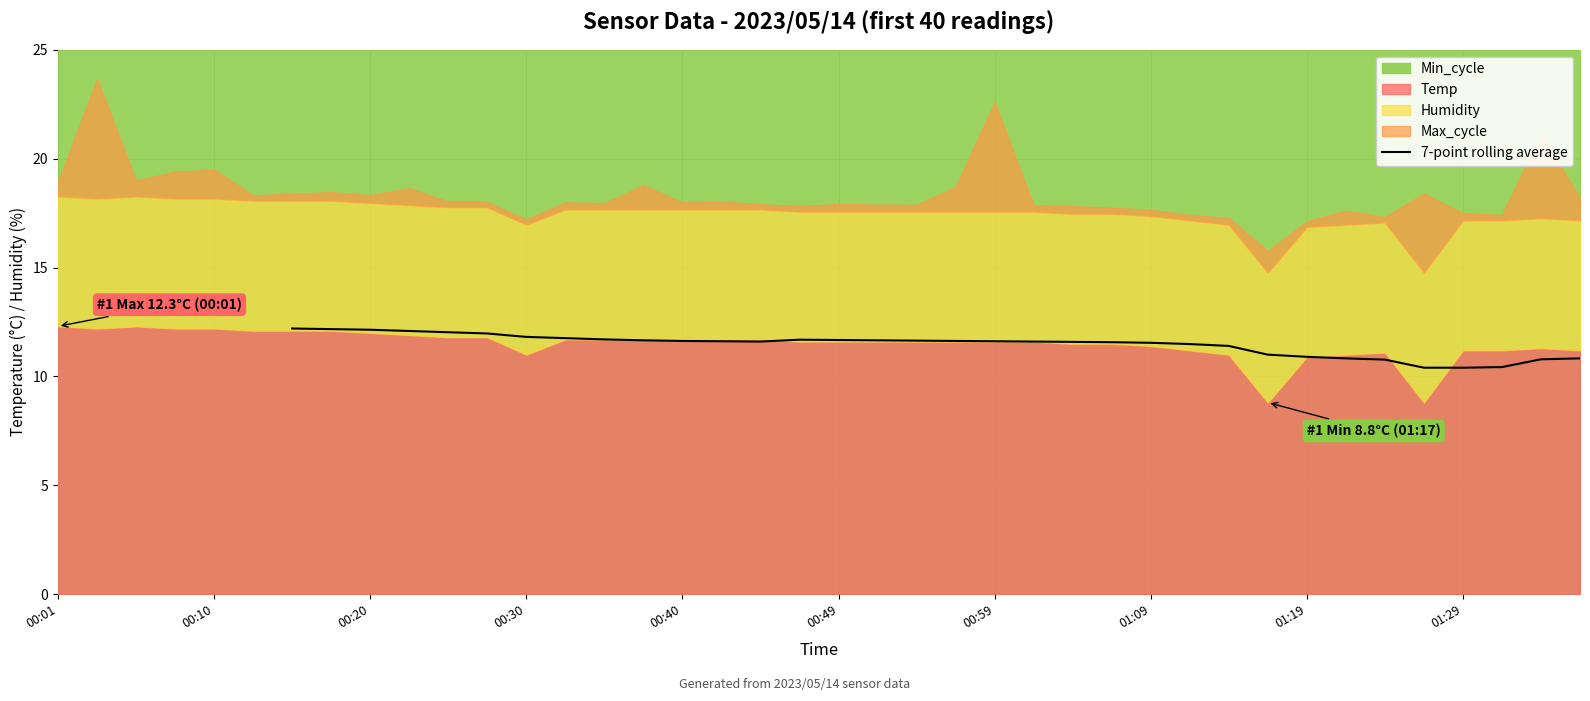

Reading left to right, transcribe all the data shown in this chart.

12.2	12.2	12.1	12.1	12.0	12.0	11.8	11.8	11.7	11.7	11.6	11.6	11.6	11.7	11.7	11.7	11.6	11.6	11.6	11.6	11.6	11.6	11.5	11.5	11.4	11.0	10.9	10.8	10.8	10.4	10.4	10.4	10.8	10.8